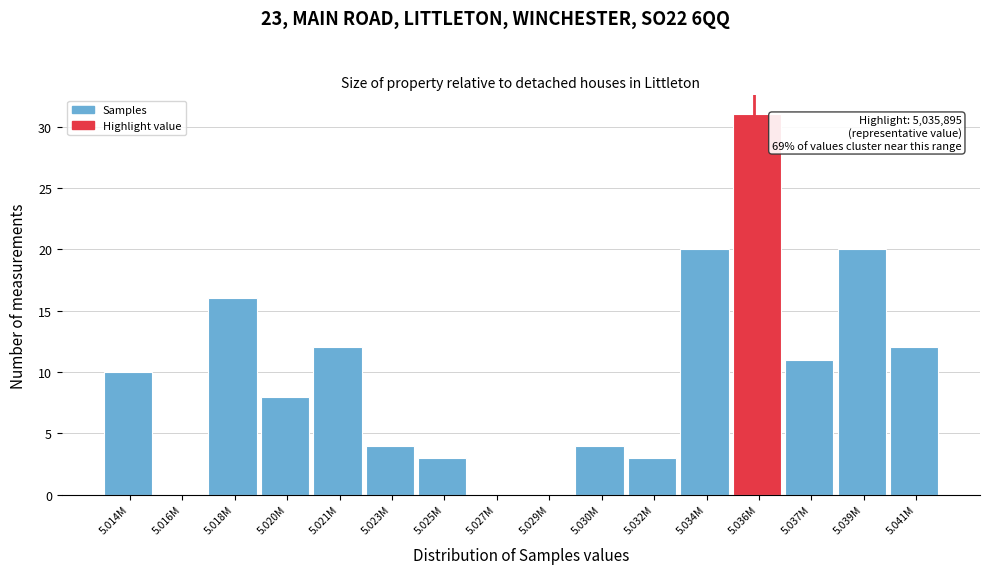

Reading right to left, transcribe all the data shown in this chart.

5.041M=12	5.039M=20	5.037M=11	5.036M=31	5.034M=20	5.032M=3	5.030M=4	5.029M=0	5.027M=0	5.025M=3	5.023M=4	5.021M=12	5.020M=8	5.018M=16	5.016M=0	5.014M=10